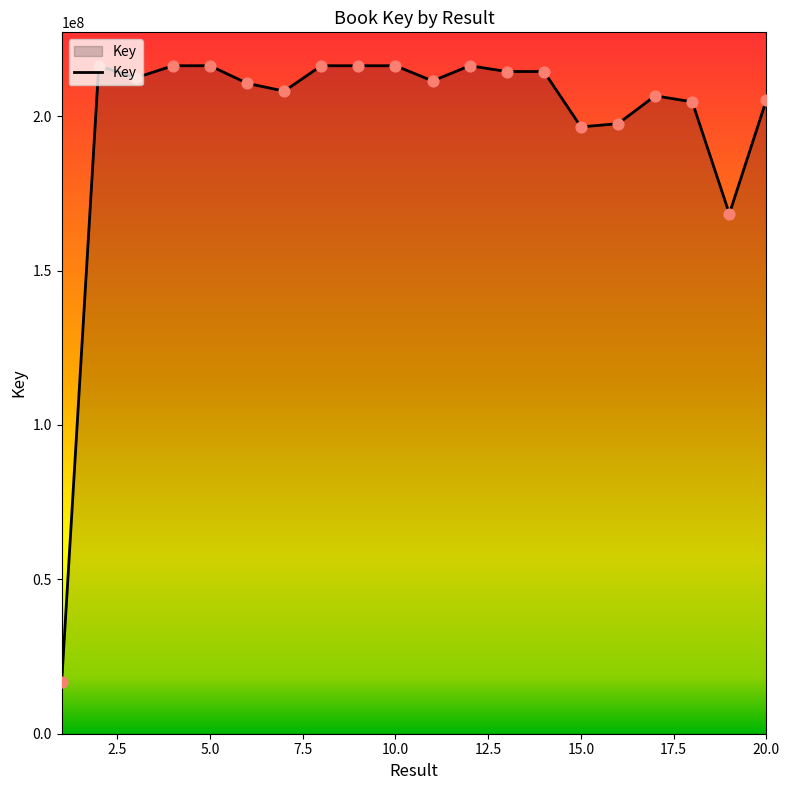

What is the minimum value shown in the chart?

16621485